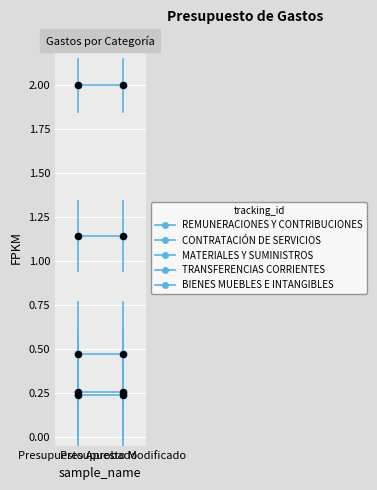

Which series has the widest spread of Y values?

REMUNERACIONES Y CONTRIBUCIONES